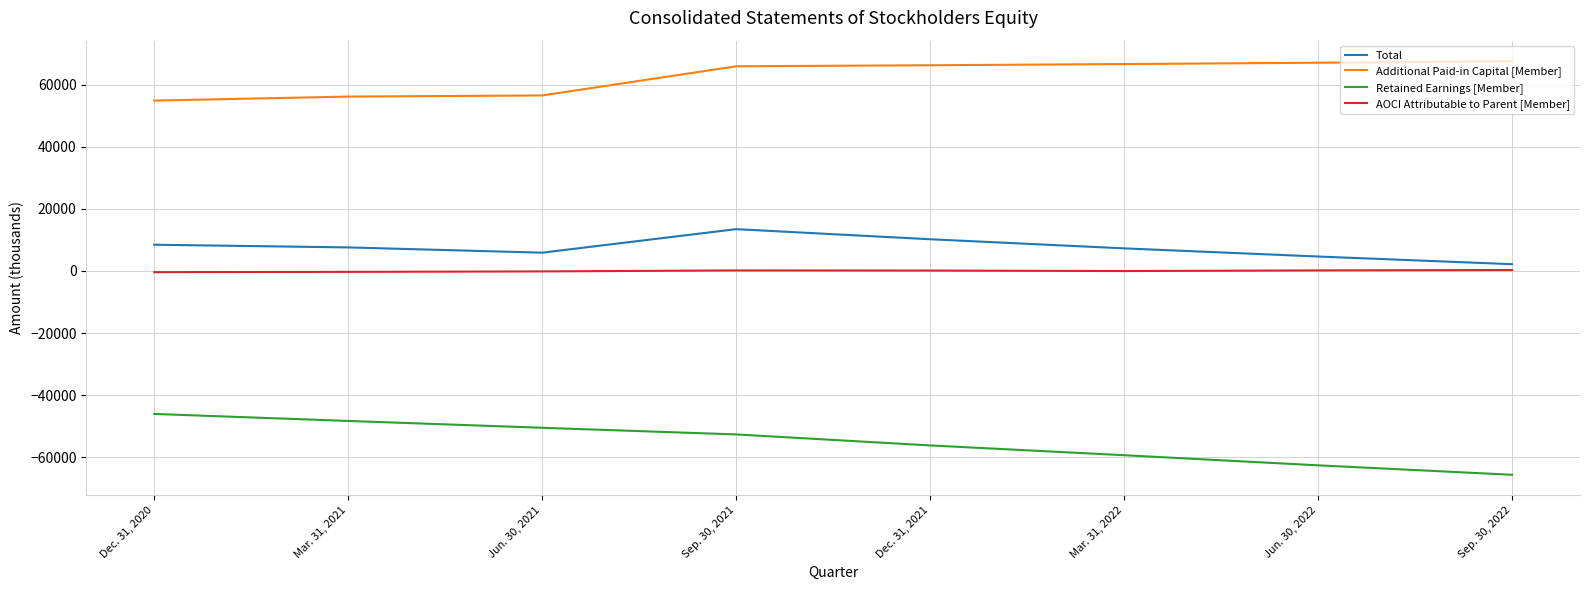

Is the value of Retained Earnings [Member] at Sep. 30, 2022 greater than the value of Additional Paid-in Capital [Member] at Dec. 31, 2020?

No